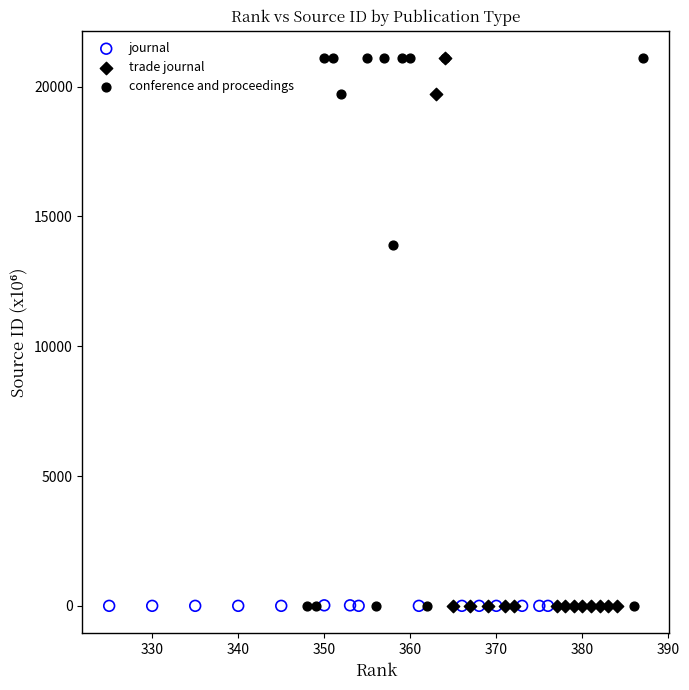

Which series has the largest Y range (max minus min)?

conference and proceedings